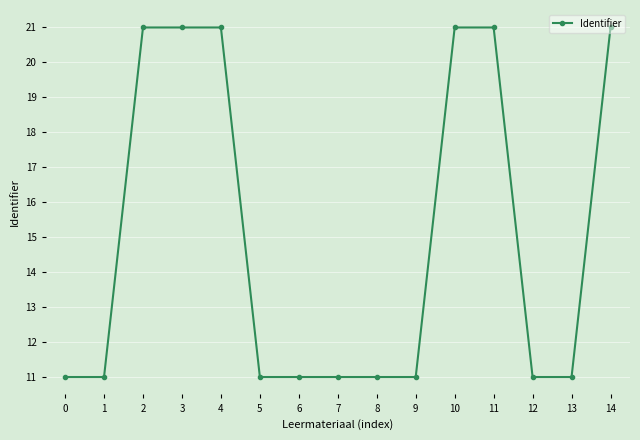

The value at 3 is 9. True or false?

False